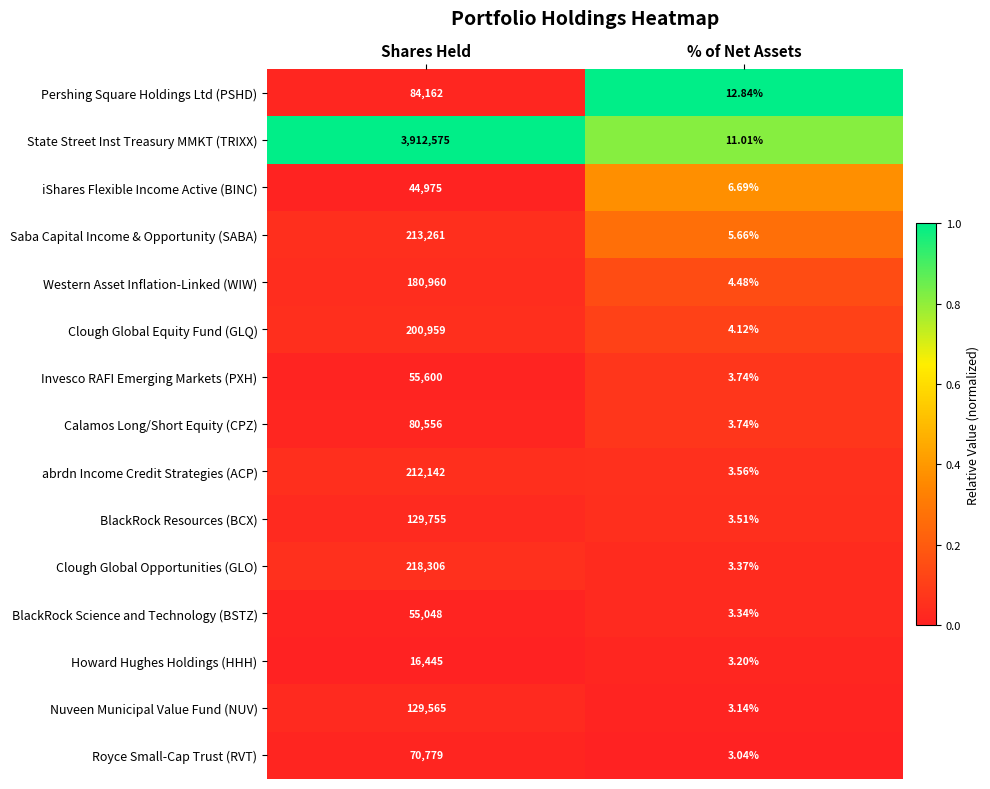

Which series has the widest spread of values?

State Street Inst Treasury MMKT (TRIXX)